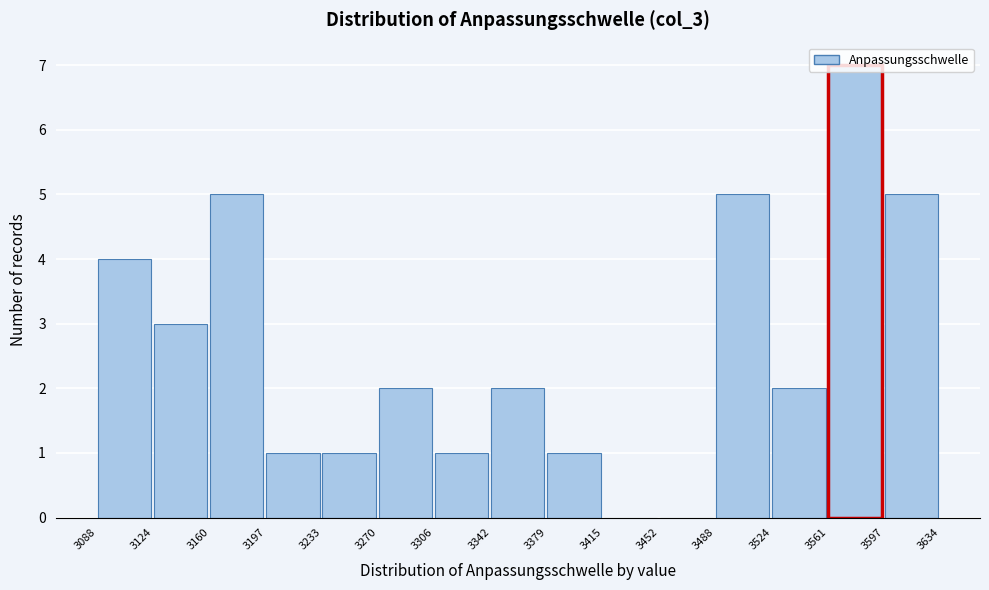

Reading left to right, transcribe this chart: for each bar, give the range it covers on the x-axis and its height. The values are not printed on the chart, so give them approximately, as read against the axis.

3088 to 3124: 4
3124 to 3160: 3
3160 to 3197: 5
3197 to 3233: 1
3233 to 3270: 1
3270 to 3306: 2
3306 to 3342: 1
3342 to 3379: 2
3379 to 3415: 1
3415 to 3452: 0
3452 to 3488: 0
3488 to 3524: 5
3524 to 3561: 2
3561 to 3597: 7
3597 to 3634: 5